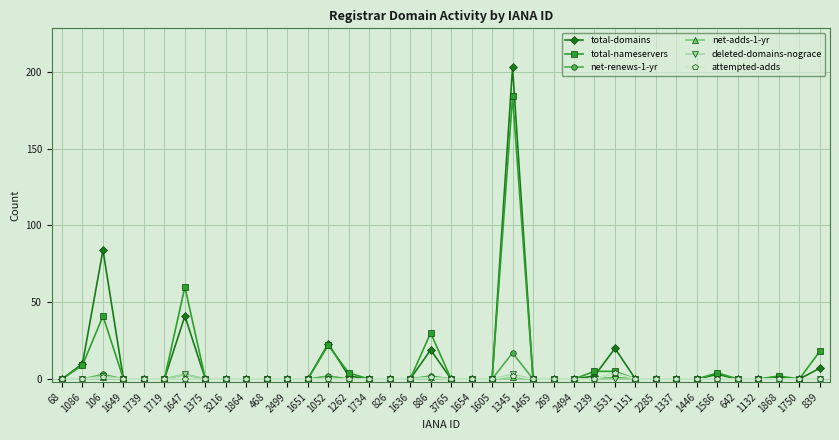

The total-nameservers series shows 0 at 2285. True or false?

True